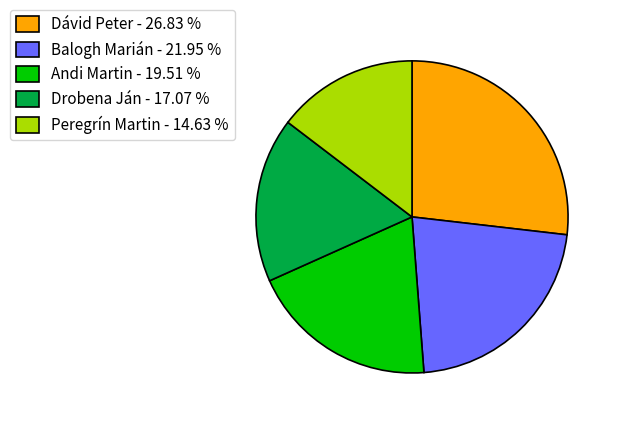

Rank the categories by value from highest to lowest.

Dávid Peter, Balogh Marián, Andi Martin, Drobena Ján, Peregrín Martin